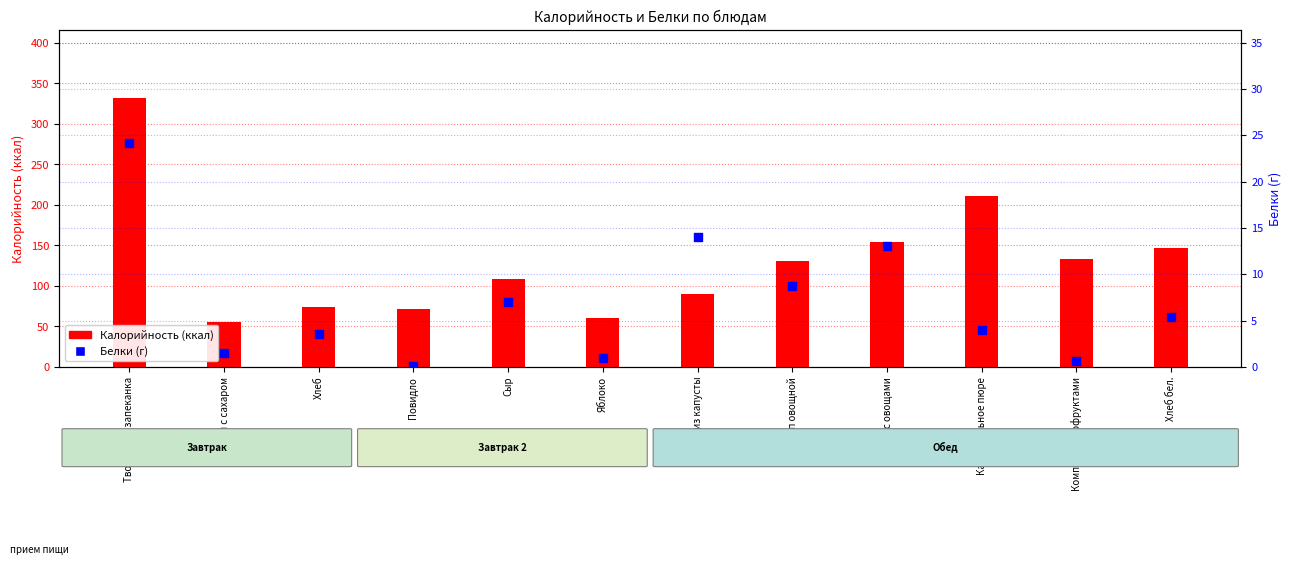

Which series reaches the maximum Y coordinate?

Калорийность (ккал)